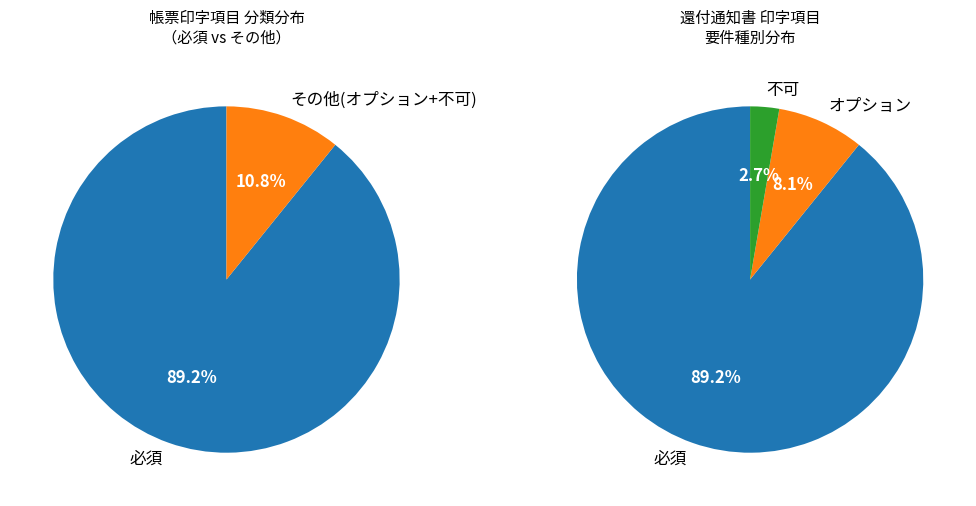

Combined, what portion of the pie is 必須 and オプション?

97.3%